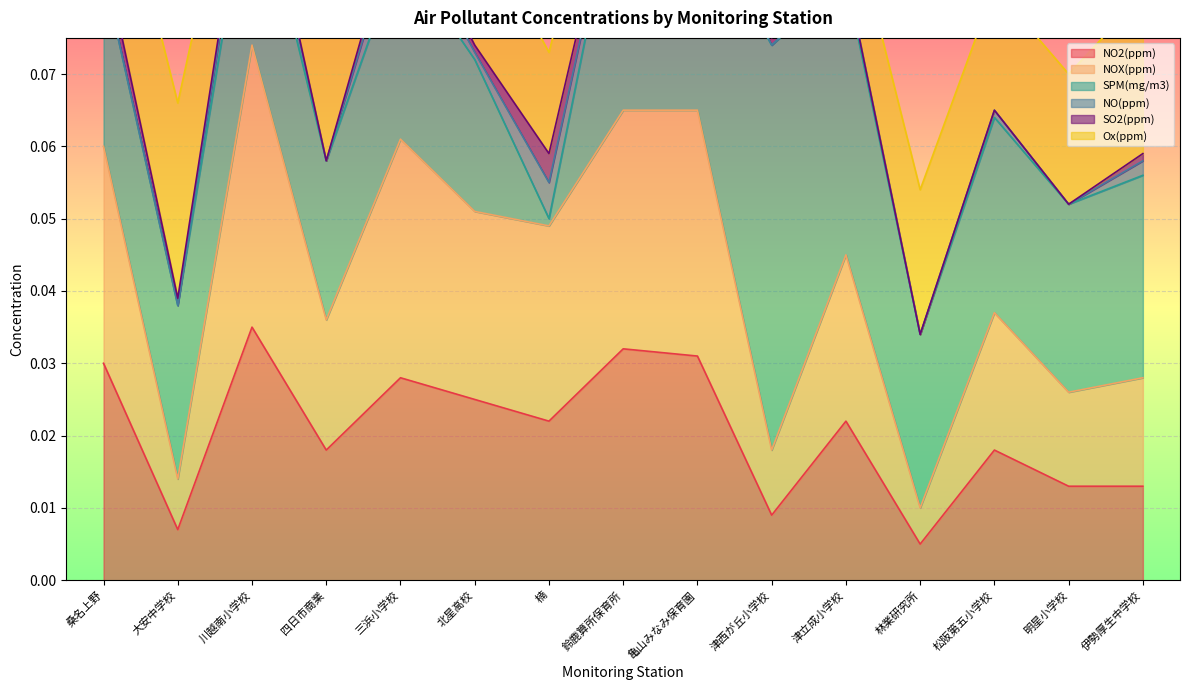

List the labels in order of NO(ppm) value, smallest first.

桑名上野, 大安中学校, 四日市商業, 津西が丘小学校, 林業研究所, 明星小学校, 北星高校, 鈴鹿算所保育所, 津立成小学校, 松阪第五小学校, 伊勢厚生中学校, 亀山みなみ保育園, 川越南小学校, 三浜小学校, 楠